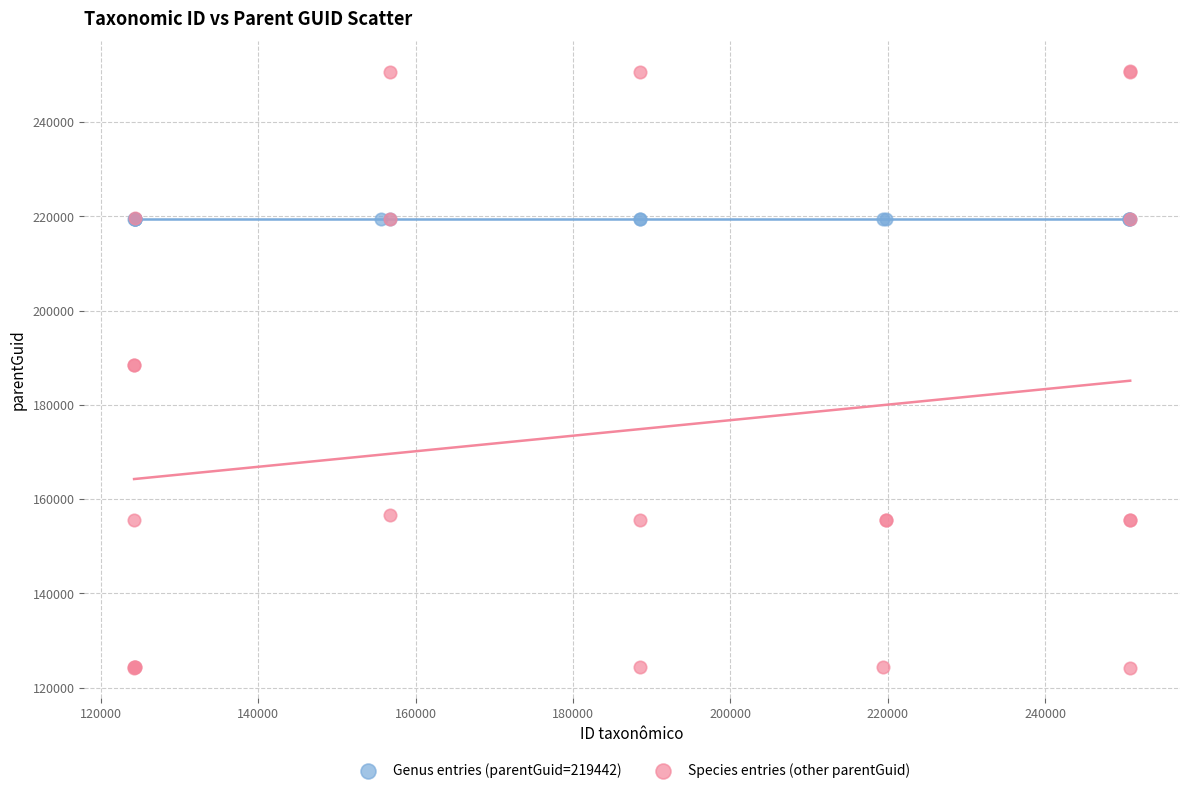

Which series reaches the minimum Y coordinate?

Species entries (other parentGuid)